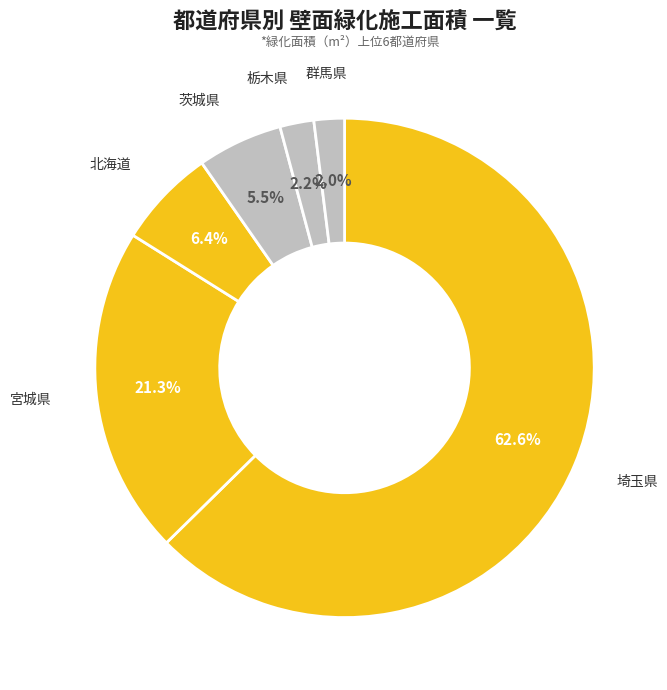

Which category has the biggest portion of the pie?

埼玉県